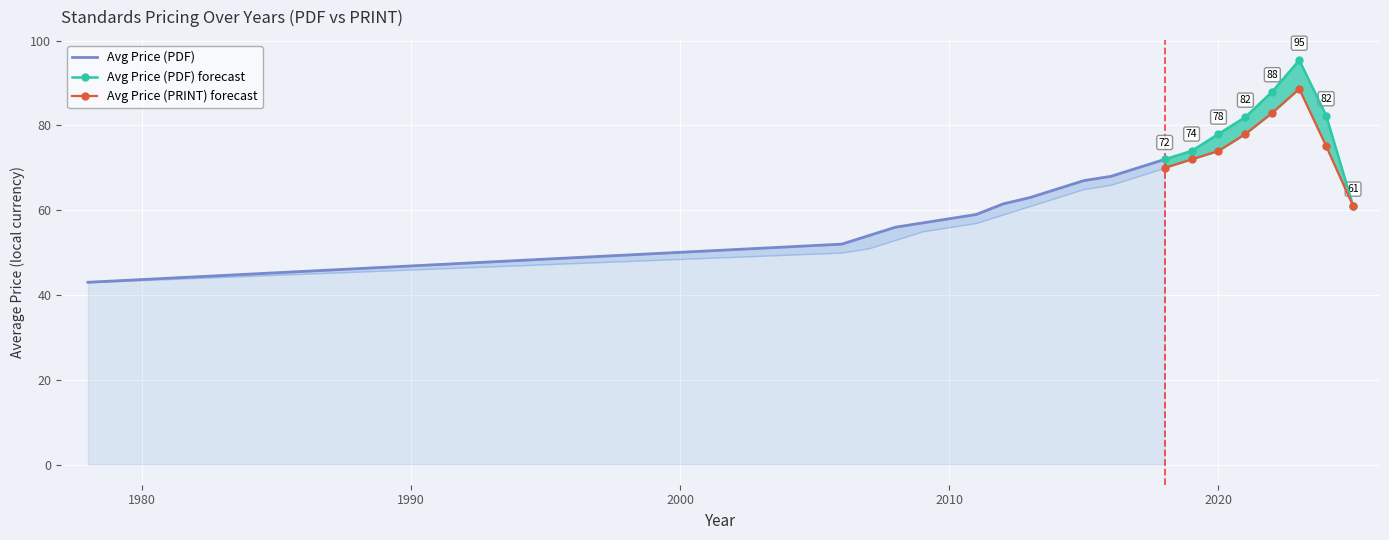

Between 2008 and 2009, which is larger?

2009